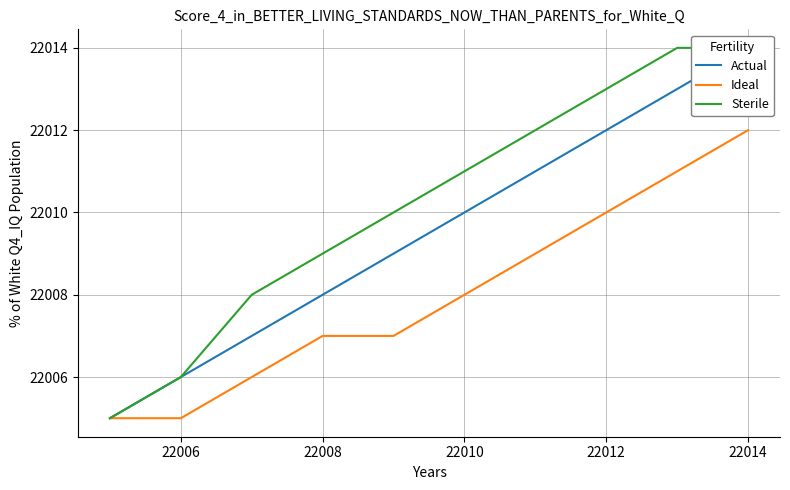

The Ideal series shows 8713 at 22006. True or false?

False